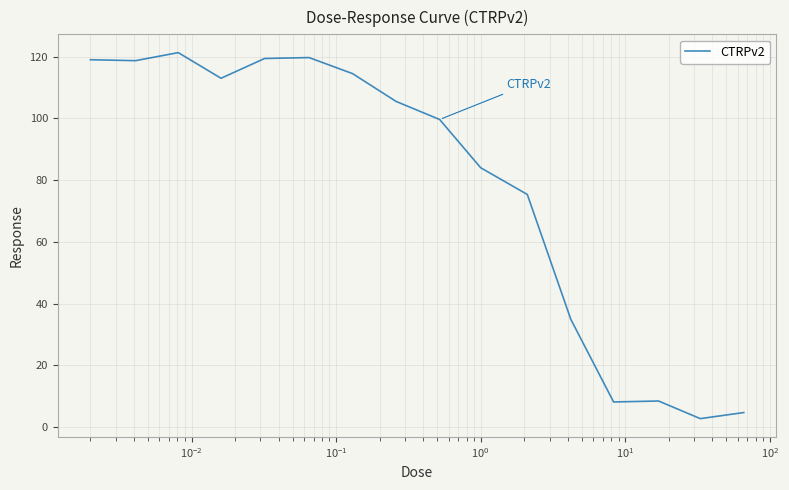

What is the difference between the maximum and minimum values?

118.5